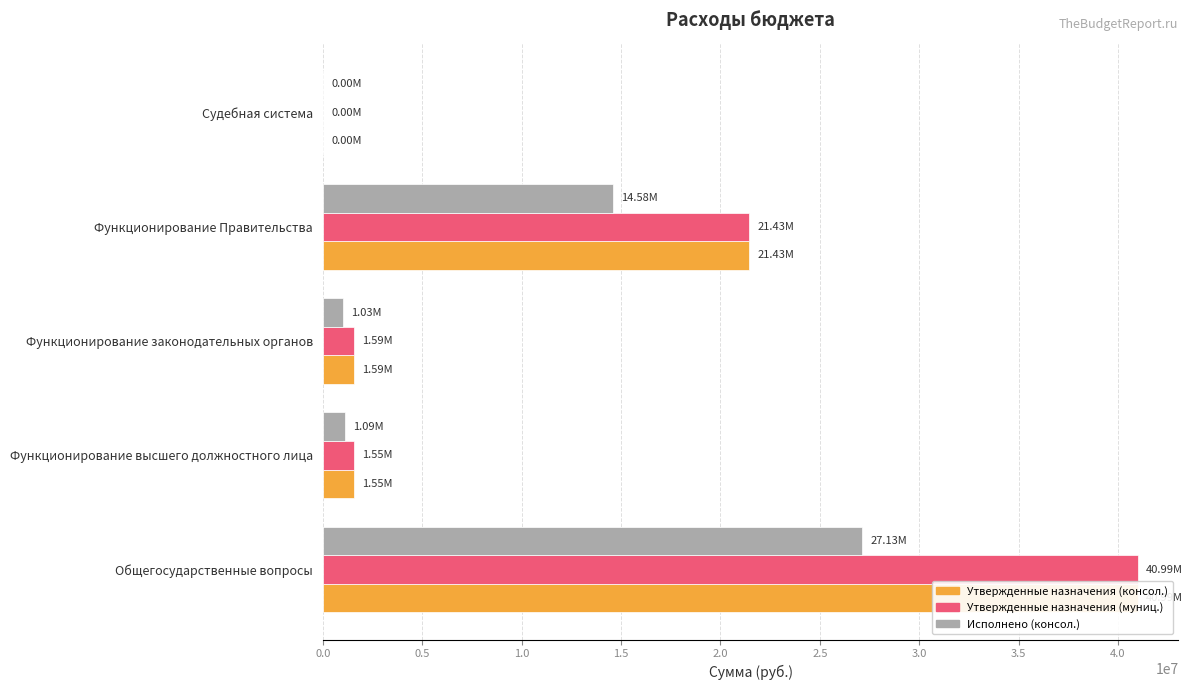

What is the difference between the Исполнено (консол.) values at Функционирование законодательных органов and Функционирование высшего должностного лица?

69421.4